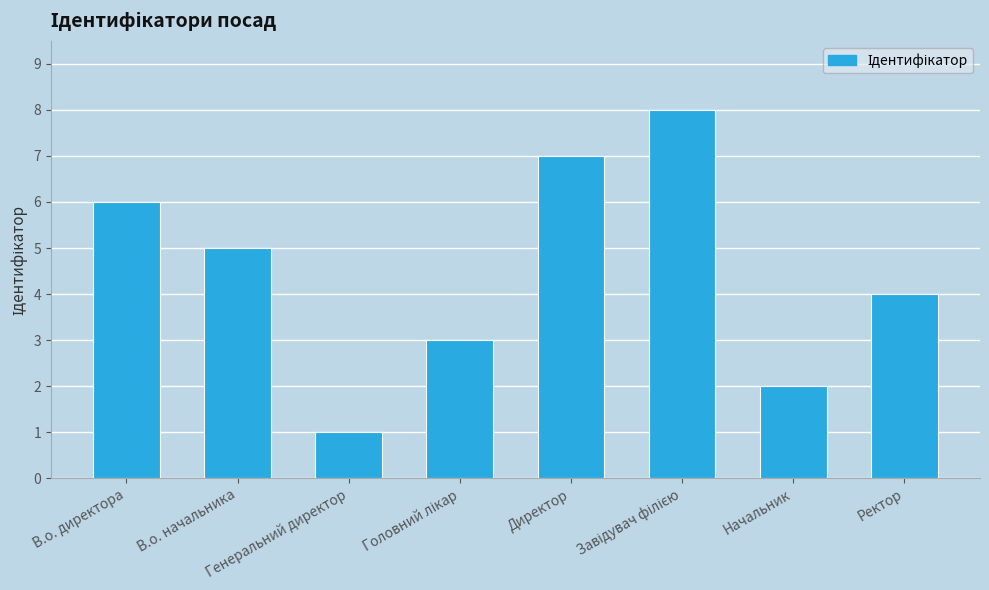

What is the label of the 1st bar from the left?

В.о. директора